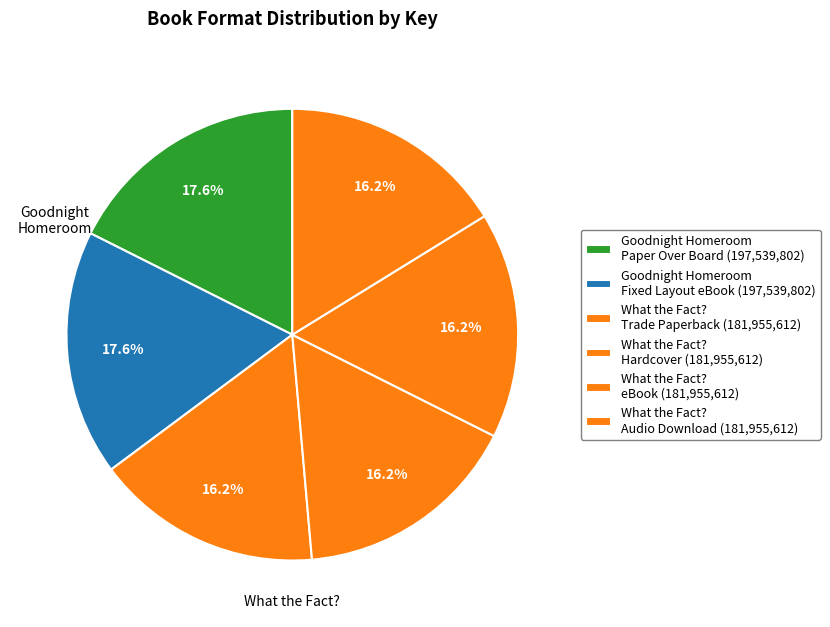

How many slices are in this pie chart?

6